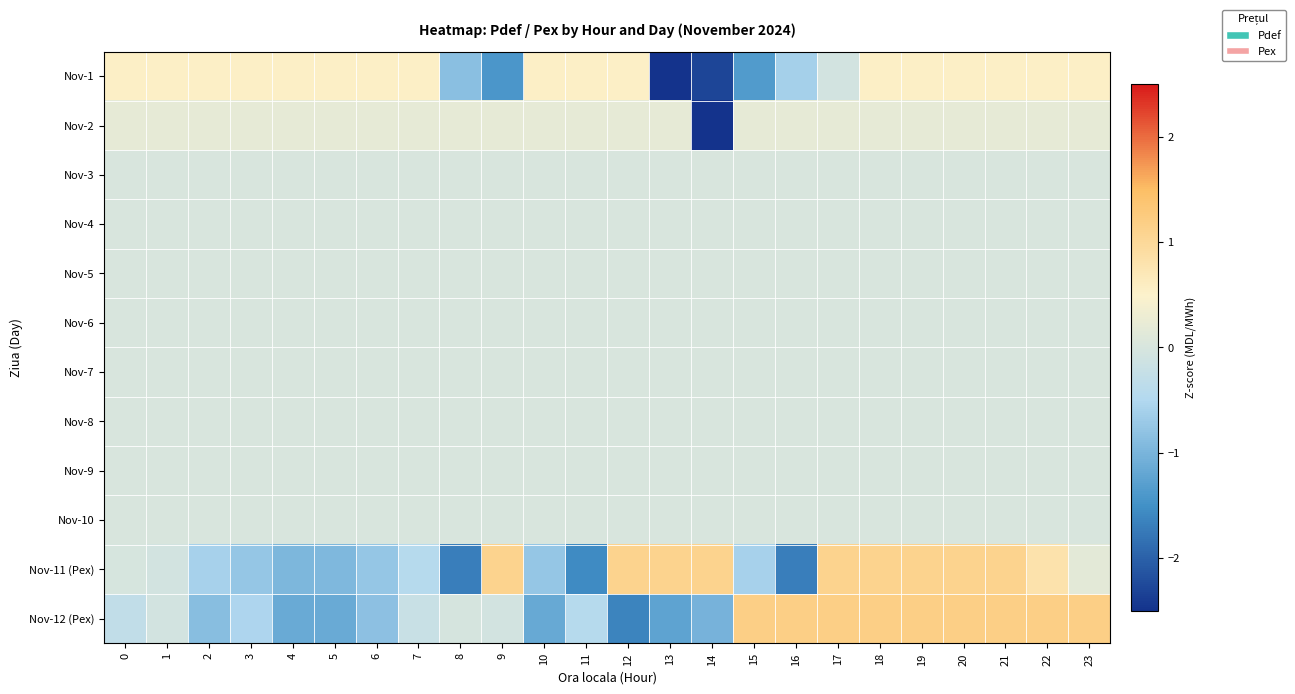

Which has a higher value, 16 or 11?

11